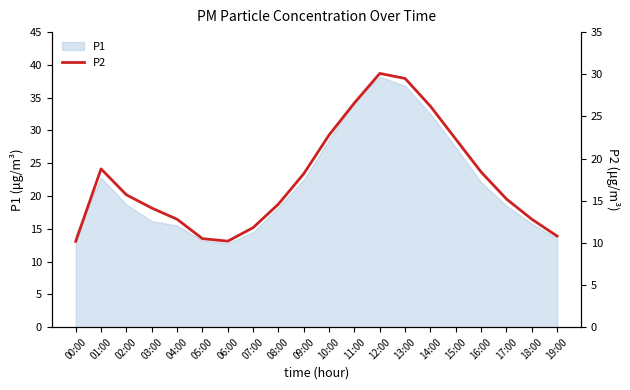

At which category does the chart reach its peak across all series?

12:00